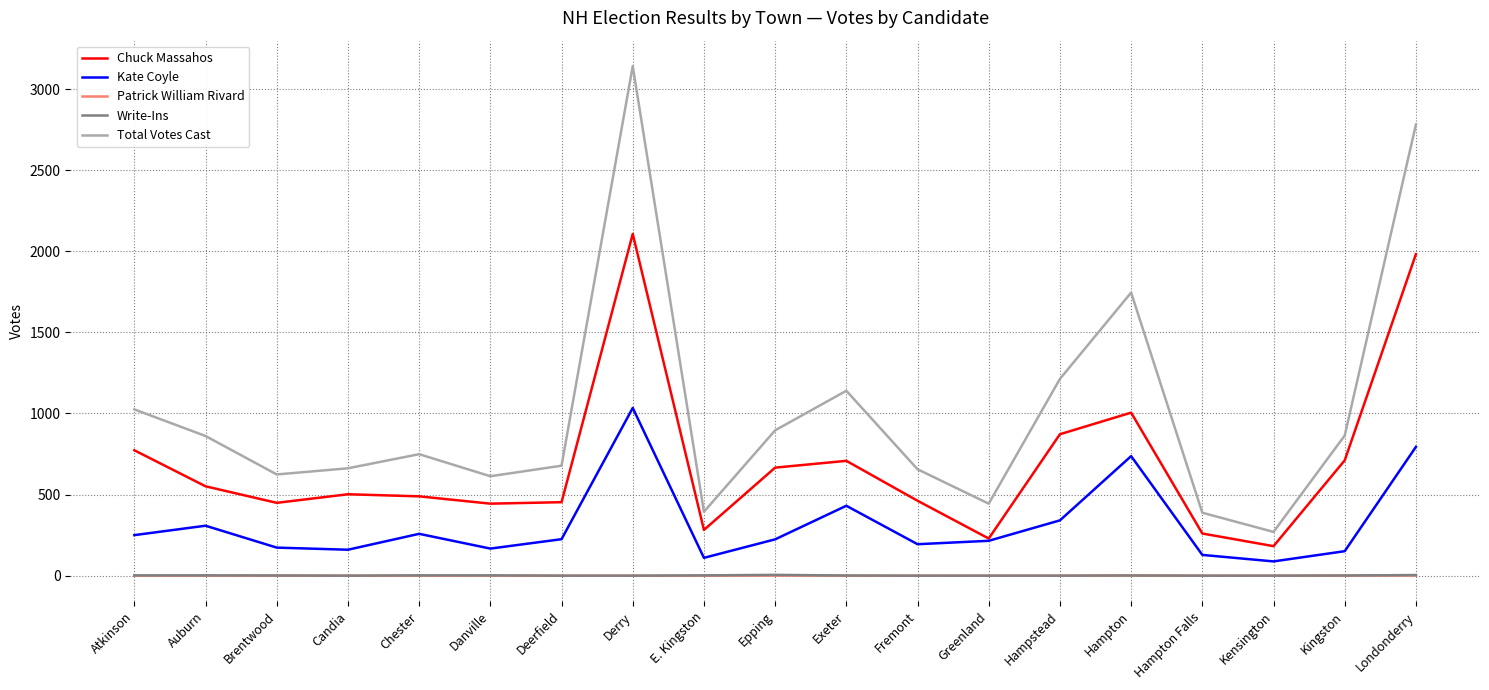

At which category does Total Votes Cast reach its first local valley?

Brentwood